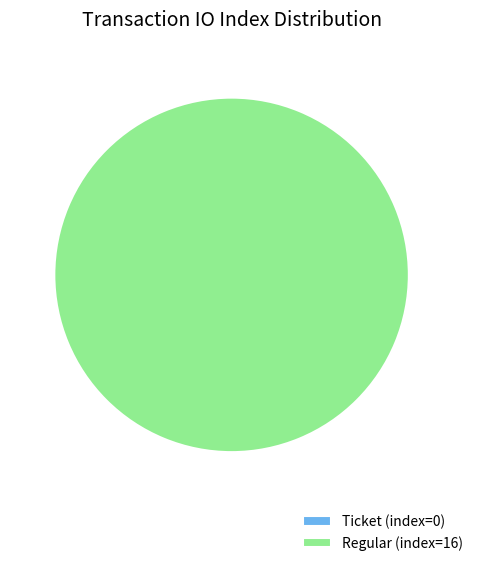

Does tx_index_16 account for over 50% of the chart?

Yes